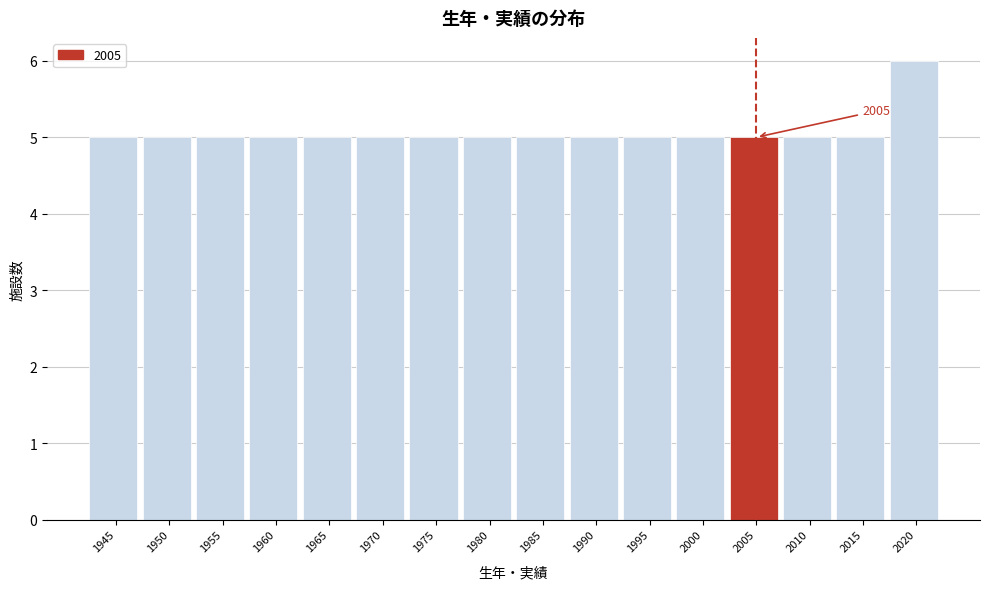

Reading left to right, transcribe all the data shown in this chart.

5	5	5	5	5	5	5	5	5	5	5	5	5	5	5	6